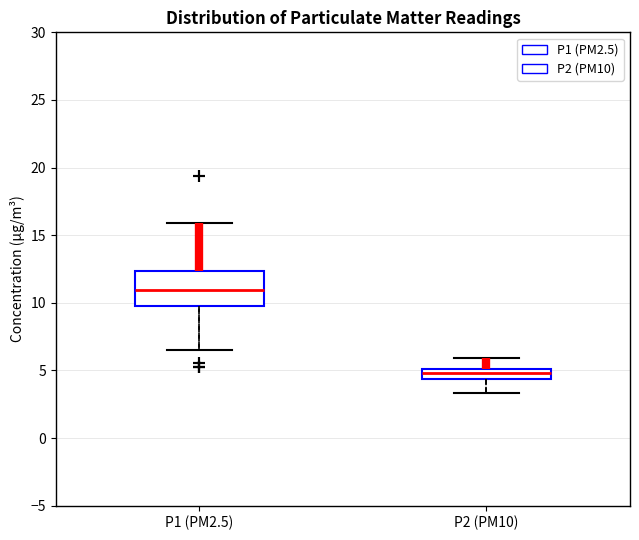

Where is the upper edge of the box for P2 (PM10) on the y-axis? The values are not printed on the chart, so give them approximately, as read against the axis.

5.0